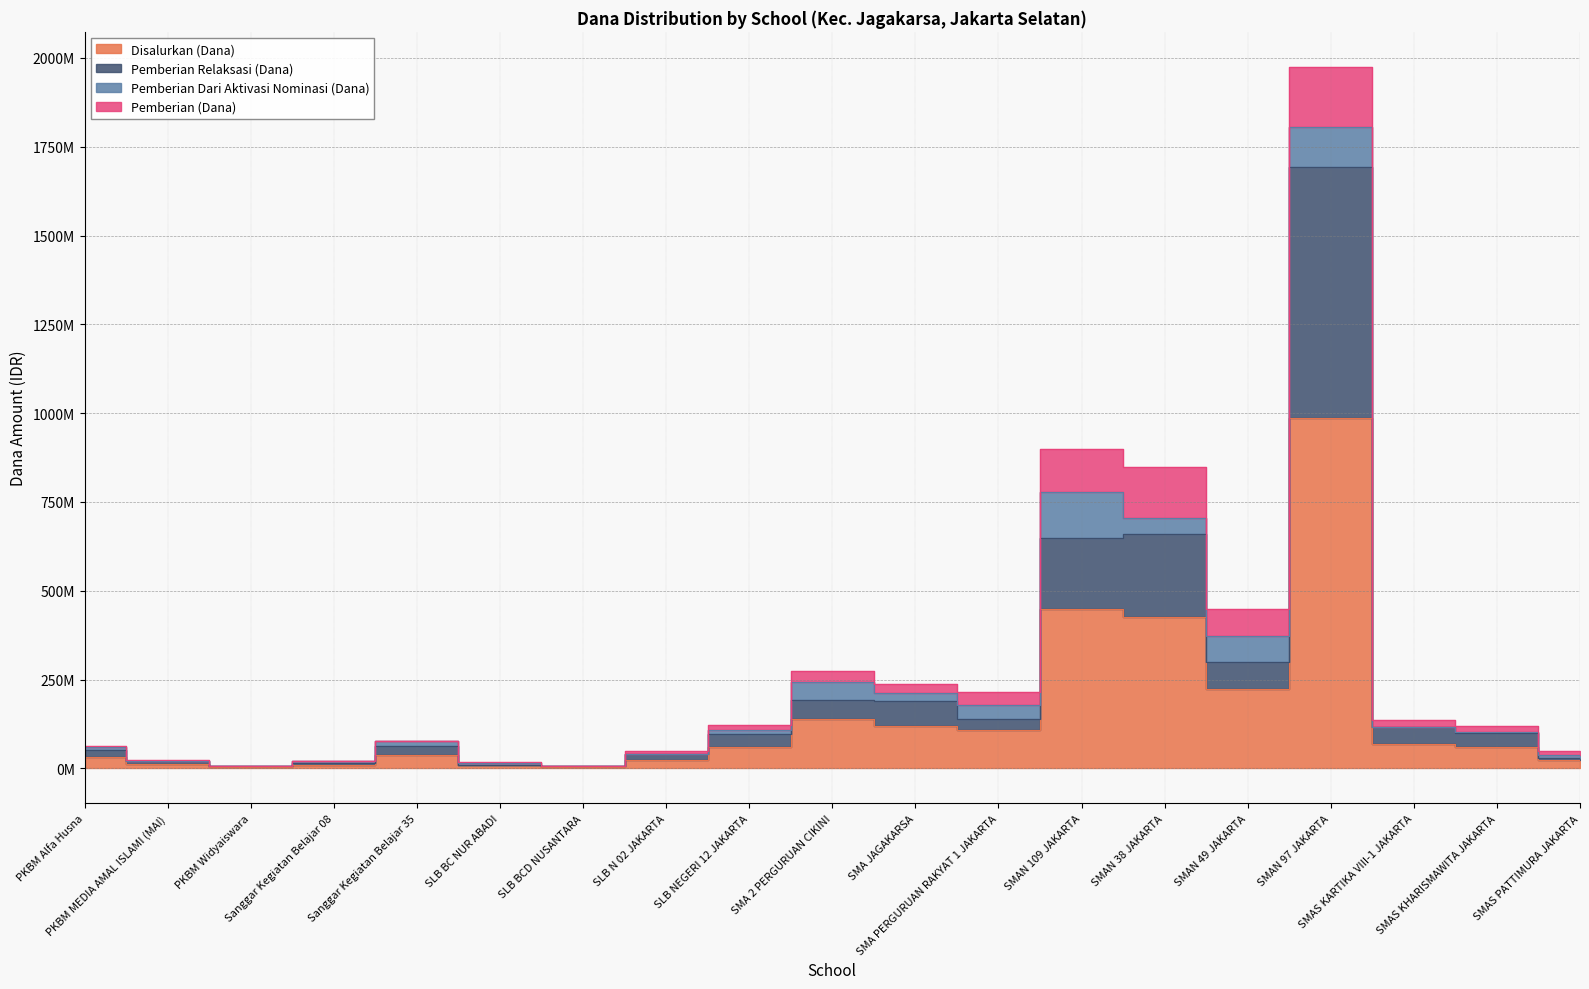

How many categories are shown in the chart?

19